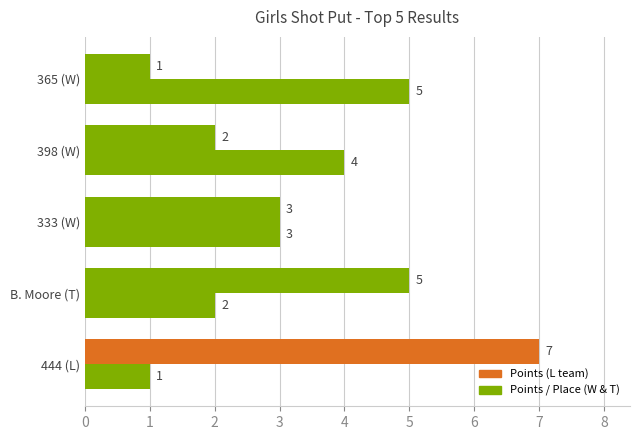

The value of Place at 365 (W) is 5. True or false?

True